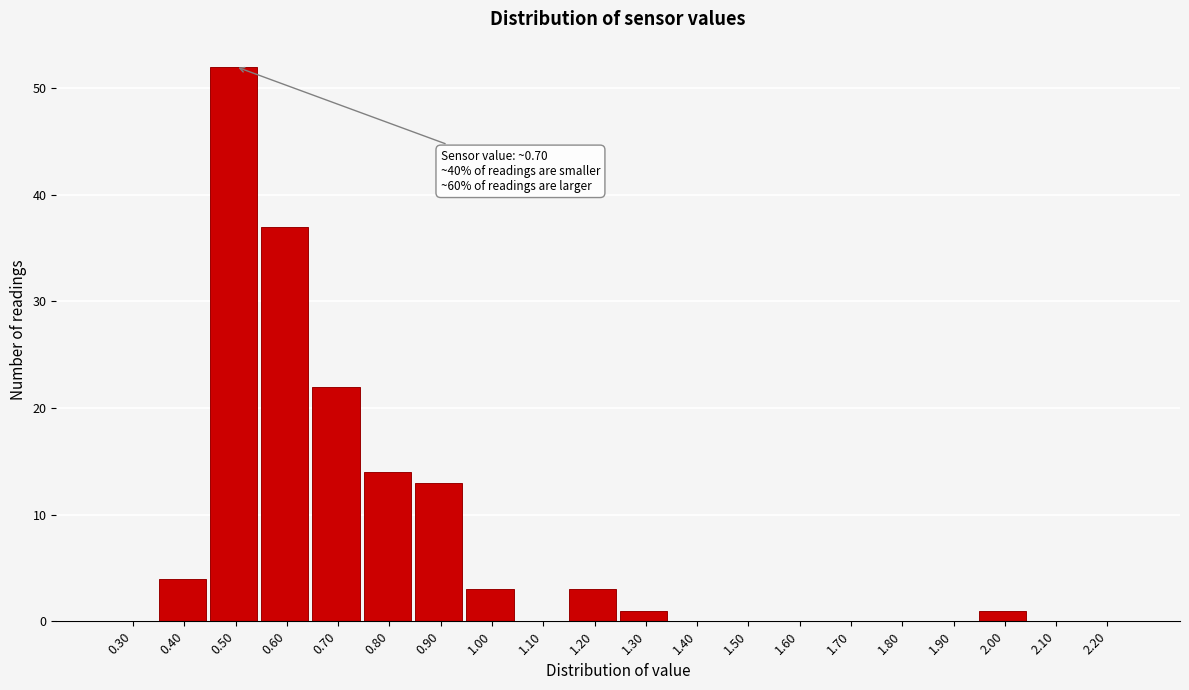

Reading right to left, what are all the values shown in this chart?

2.20=0	2.10=0	2.00=1	1.90=0	1.80=0	1.70=0	1.60=0	1.50=0	1.40=0	1.30=1	1.20=3	1.10=0	1.00=3	0.90=13	0.80=14	0.70=22	0.60=37	0.50=52	0.40=4	0.30=0